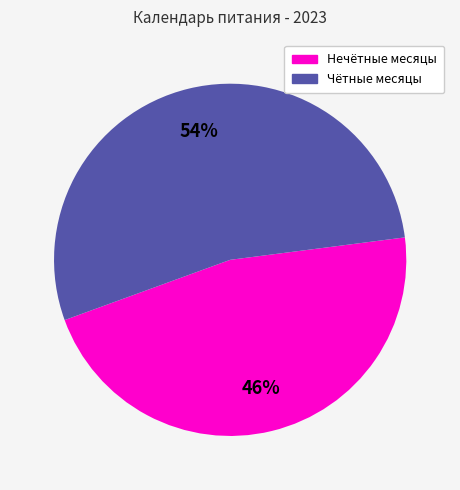

Count the number of slices in the pie.

2